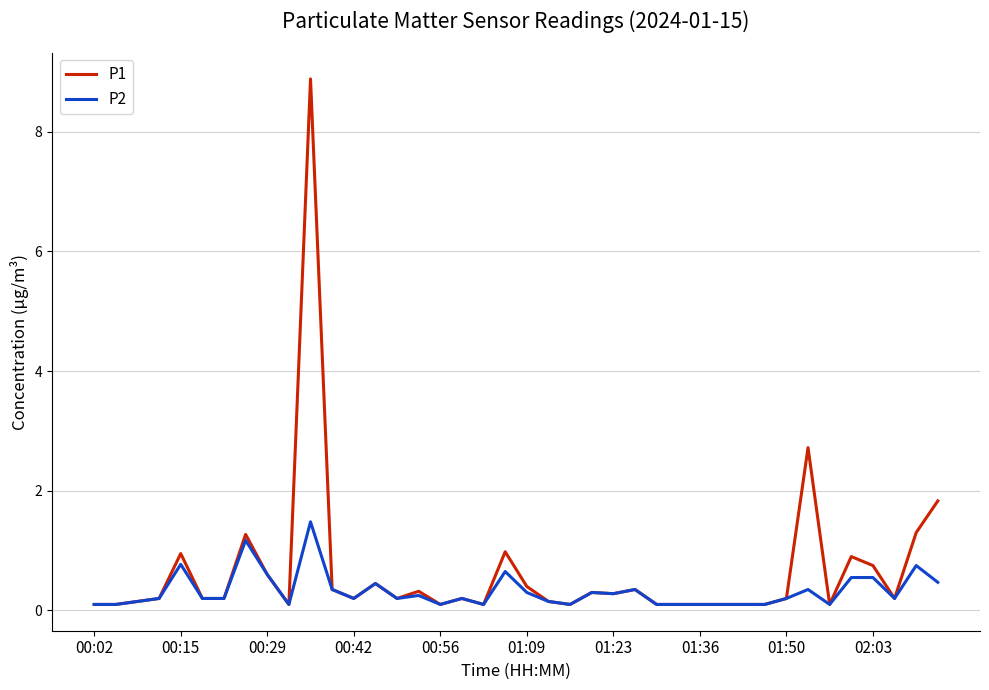

What is the minimum value shown in the chart?

0.1